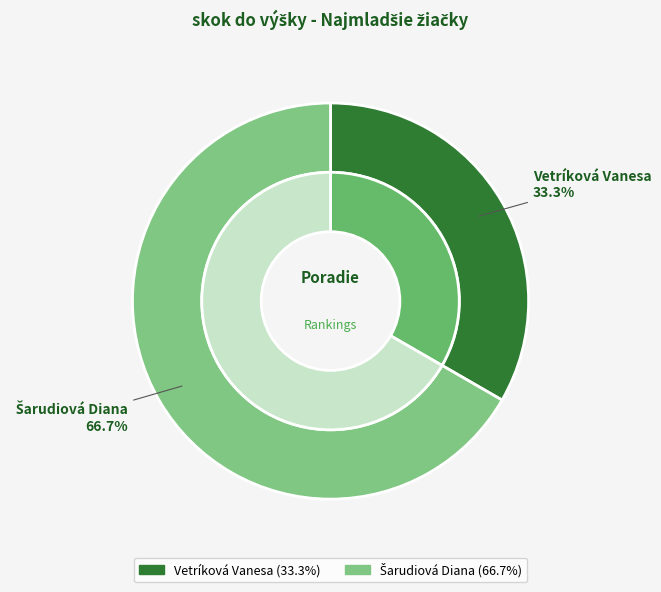

True or false: Šarudiová Diana accounts for 58% of the total.

False